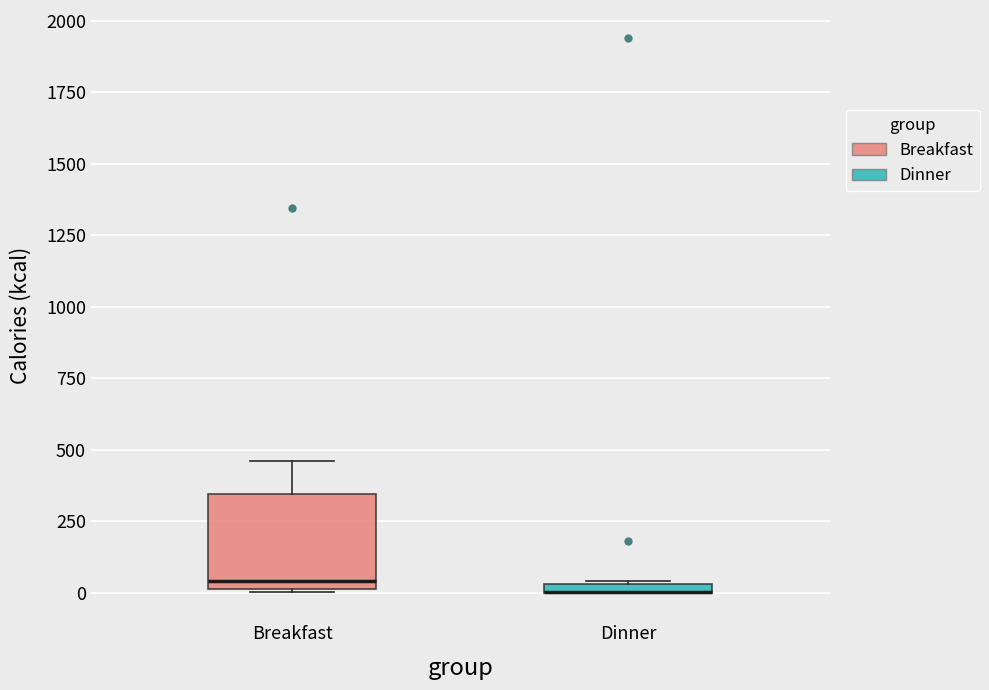

Comparing the boxes themselves (not the whiskers), which one is the tallest?

Breakfast